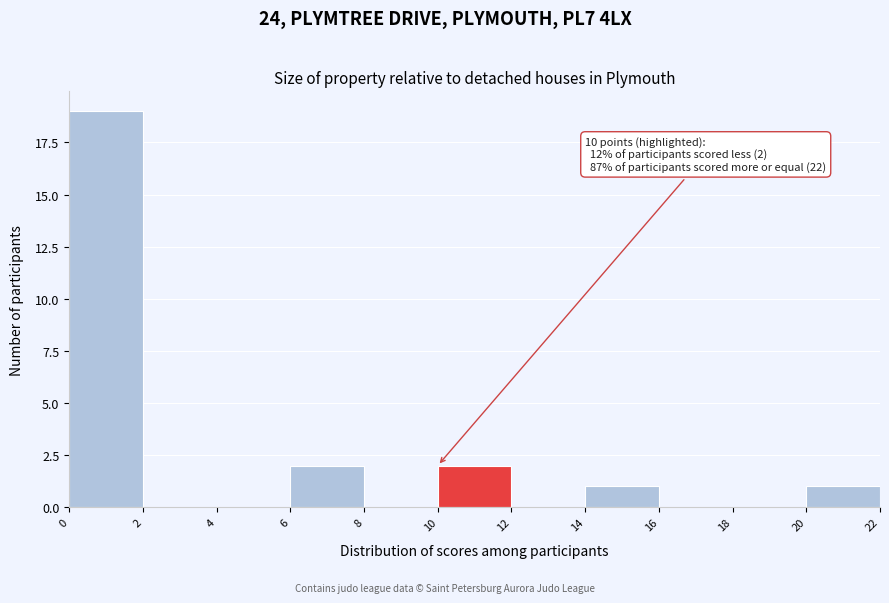

Which range on the x-axis has the tallest bar?

0 to 2